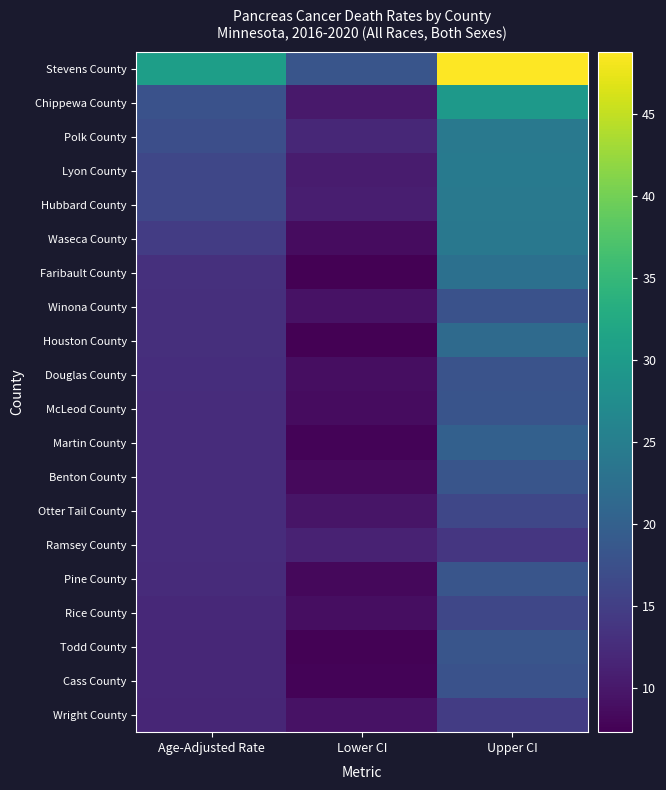

List the series in order of their peak value, highest first.

Stevens County, Chippewa County, Lyon County, Polk County, Hubbard County, Waseca County, Faribault County, Houston County, Martin County, Pine County, Todd County, Benton County, McLeod County, Douglas County, Cass County, Winona County, Otter Tail County, Rice County, Wright County, Ramsey County